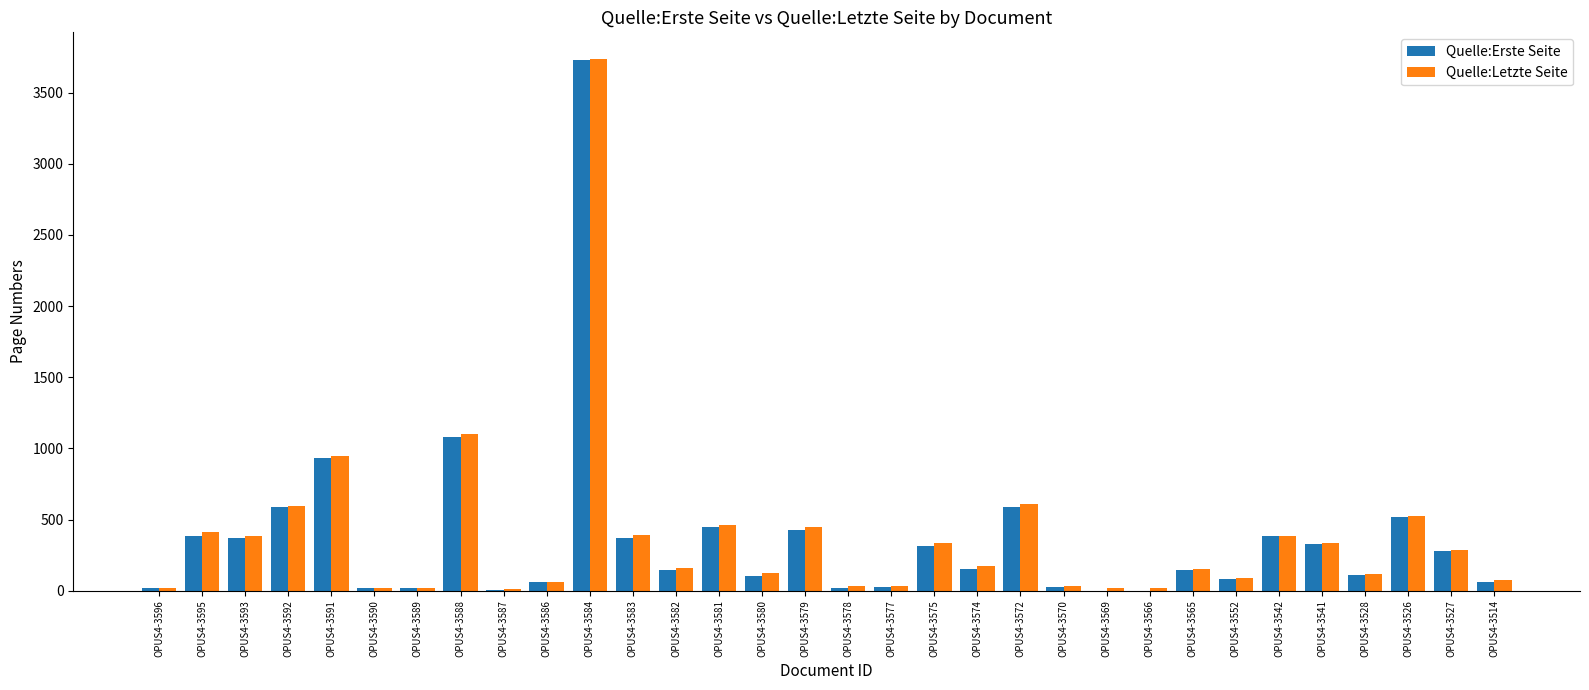

Are the bars grouped side by side (vs. stacked)?

Yes